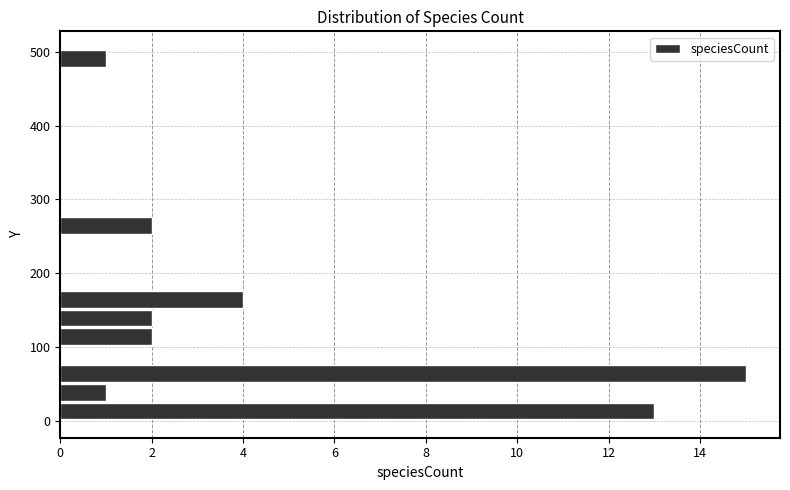

Read against the y-axis, roughly where is the centre of the longest bar?

60